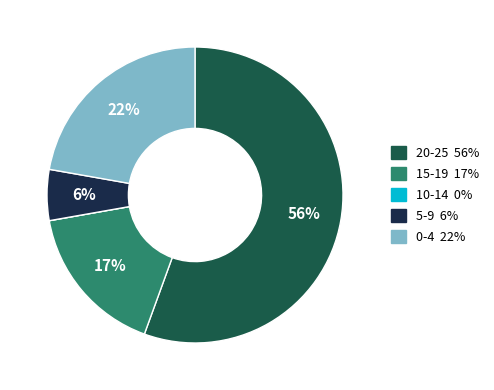

Is there any slice that represents more than half of the pie?

Yes